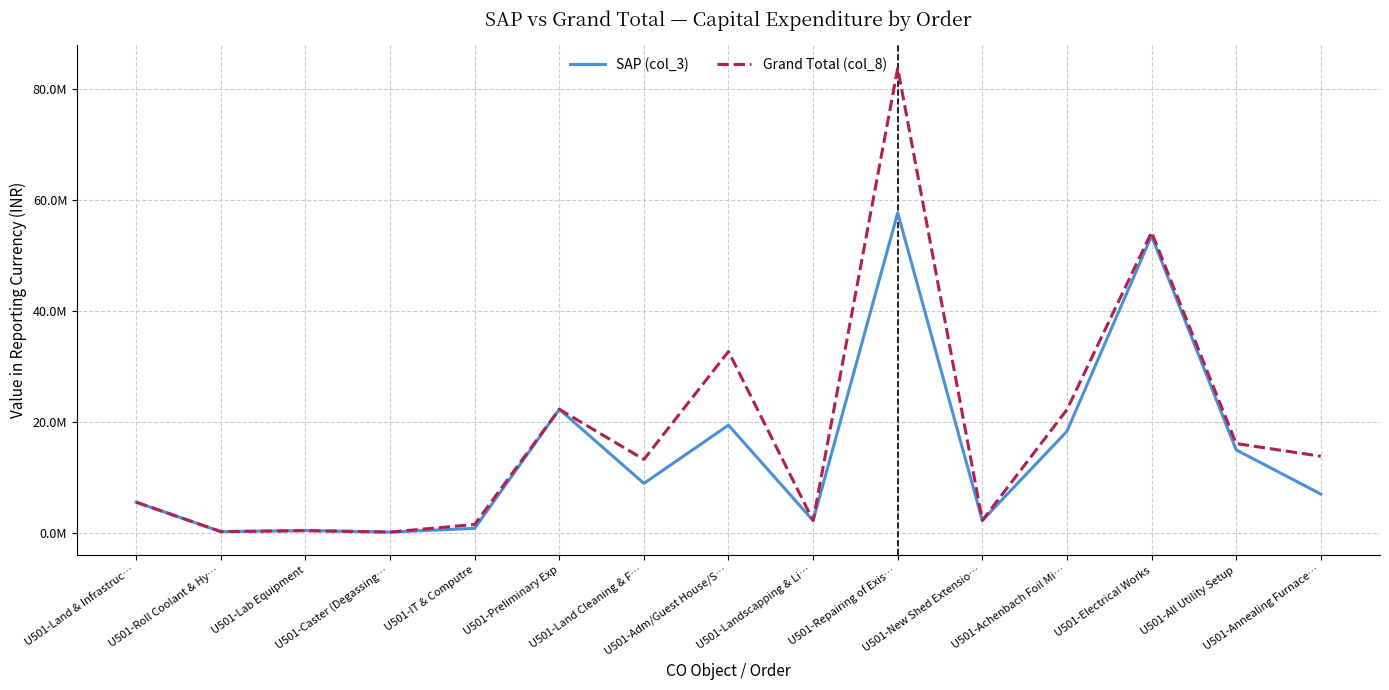

What are all the series names shown in the legend?

SAP (col_3), Grand Total (col_8)